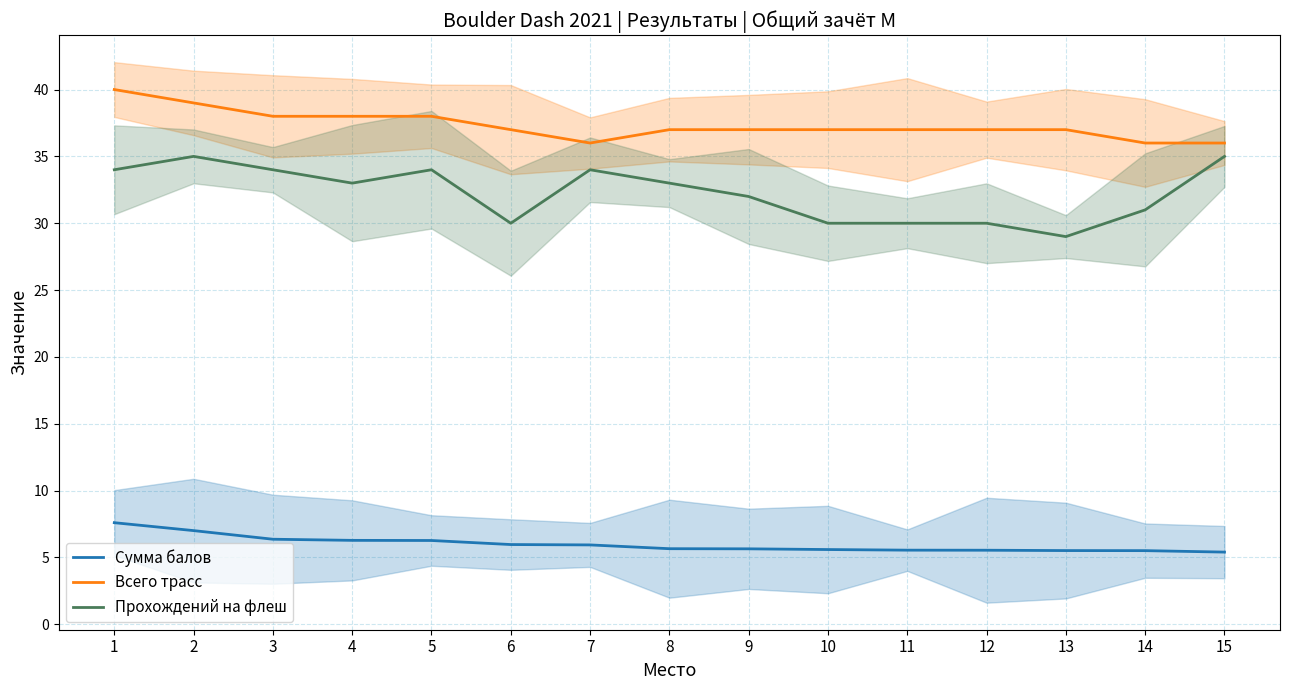

Which series changed the most between 9 and 13?

Прохождений на флеш